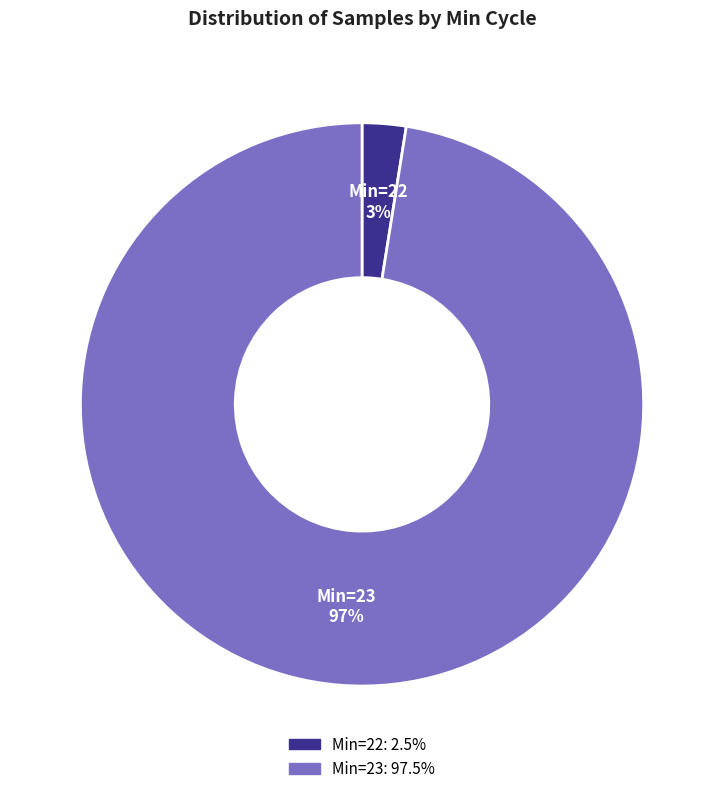

To the nearest percent, what is the average slice percentage?

50%